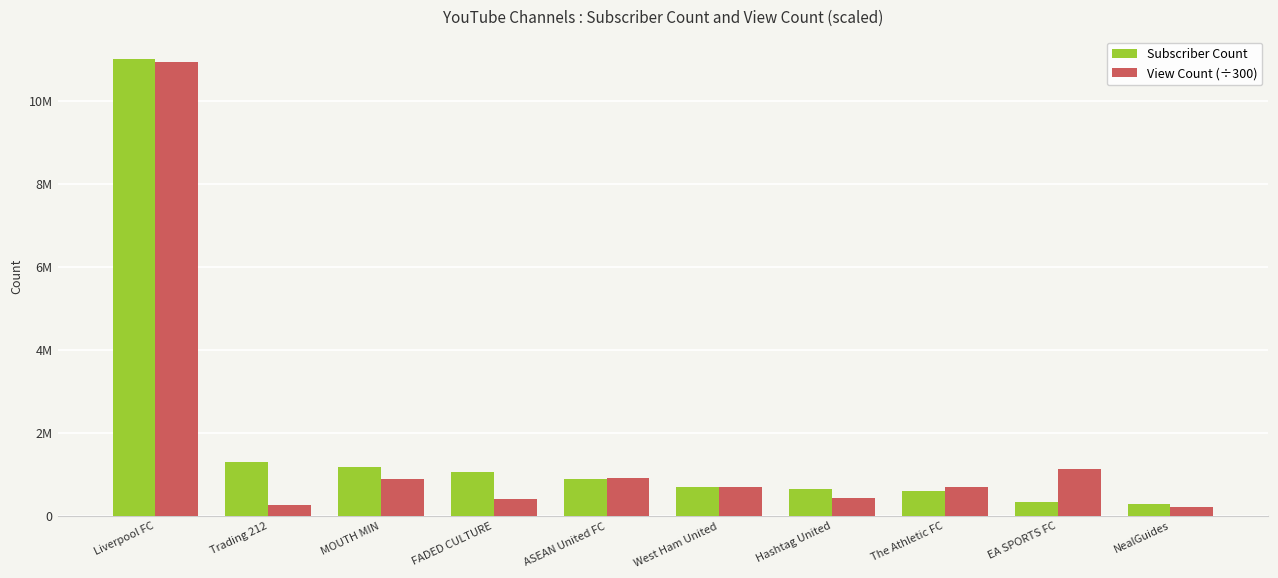

Rank the series by their maximum value, from highest to lowest.

Subscriber Count, View Count (÷300)